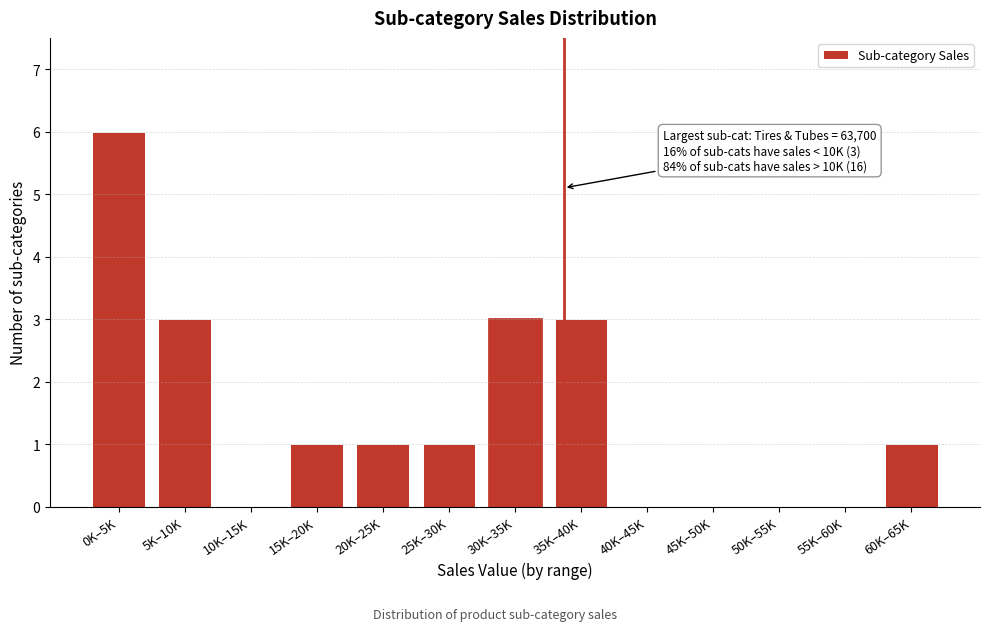

Reading right to left, what are all the values shown in this chart?

60K–65K=1	55K–60K=0	50K–55K=0	45K–50K=0	40K–45K=0	35K–40K=3	30K–35K=3	25K–30K=1	20K–25K=1	15K–20K=1	10K–15K=0	5K–10K=3	0K–5K=6